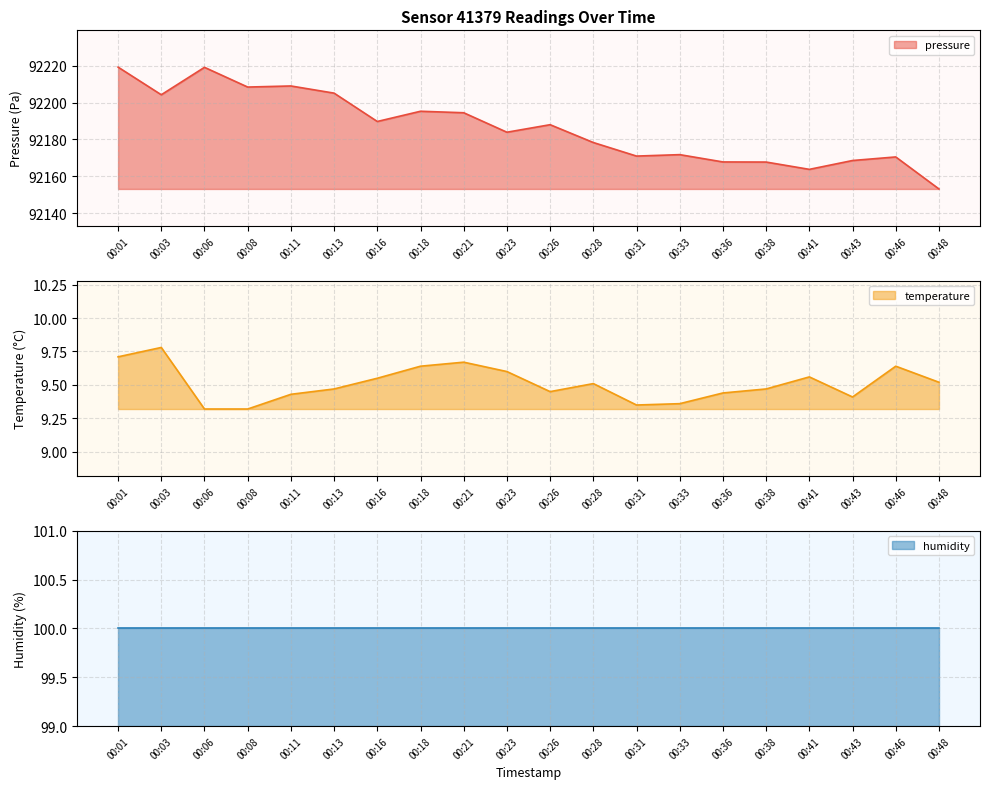

What is the minimum value for pressure?

92153.1